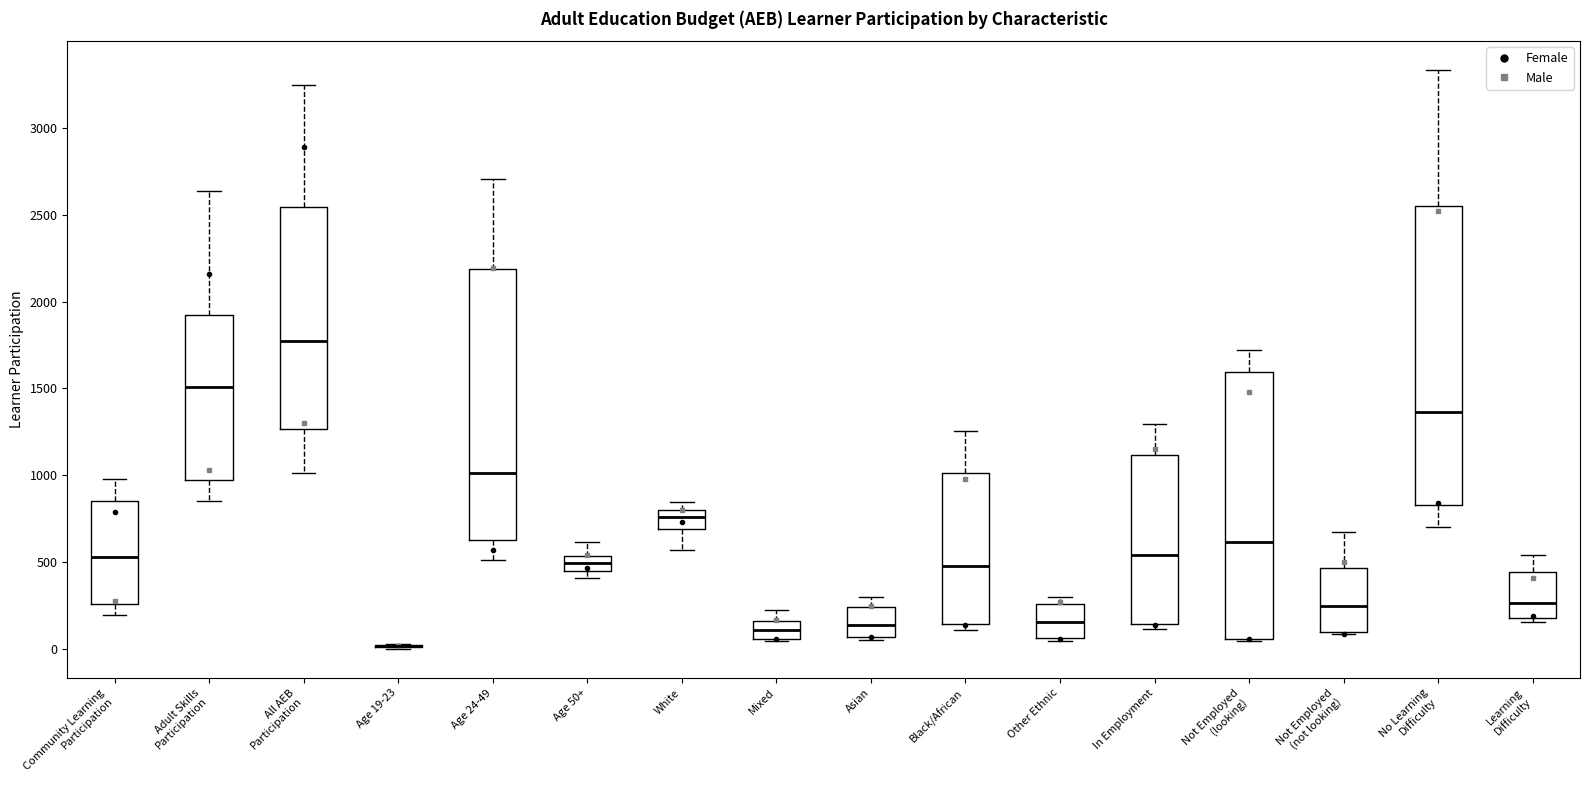

Reading left to right, read every box against the y-axis: the position of its median line, the range the box covers, and the ends of its whiskers. The values are not printed on the chart, so give them approximately, as read against the axis.

Community Learning Participation: median 550, box 250 to 850, whiskers 200 to 1000
Adult Skills Participation: median 1500, box 1000 to 1900, whiskers 850 to 2650
All AEB Participation: median 1750, box 1250 to 2550, whiskers 1000 to 3250
Age 19-23: box collapsed to a line at 0, whiskers 0 to 50
Age 24-49: median 1000, box 650 to 2200, whiskers 500 to 2700
Age 50+: median 500, box 450 to 550, whiskers 400 to 600
White: median 750, box 700 to 800, whiskers 550 to 850
Mixed: median 100, box 50 to 150, whiskers 50 to 250
Asian: median 150, box 50 to 250, whiskers 50 (just below the box's lower edge) to 300
Black/African: median 500, box 150 to 1000, whiskers 100 to 1250
Other Ethnic: median 150, box 50 to 250, whiskers 50 (just below the box's lower edge) to 300
In Employment: median 550, box 150 to 1100, whiskers 100 to 1300
Not Employed (looking): median 600, box 50 to 1600, whiskers 50 to 1700
Not Employed (not looking): median 250, box 100 to 450, whiskers 100 to 650
No Learning Difficulty: median 1350, box 850 to 2550, whiskers 700 to 3350
Learning Difficulty: median 250, box 200 to 450, whiskers 150 to 550